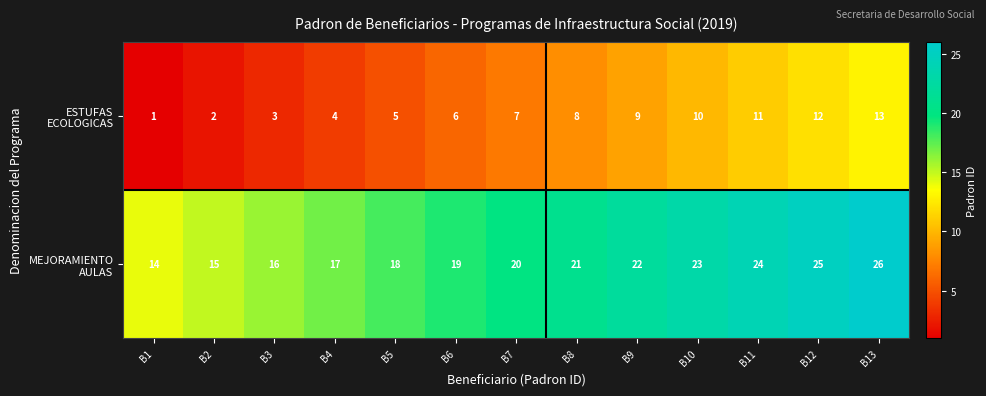

What is the difference between the highest and lowest values at B12?

13